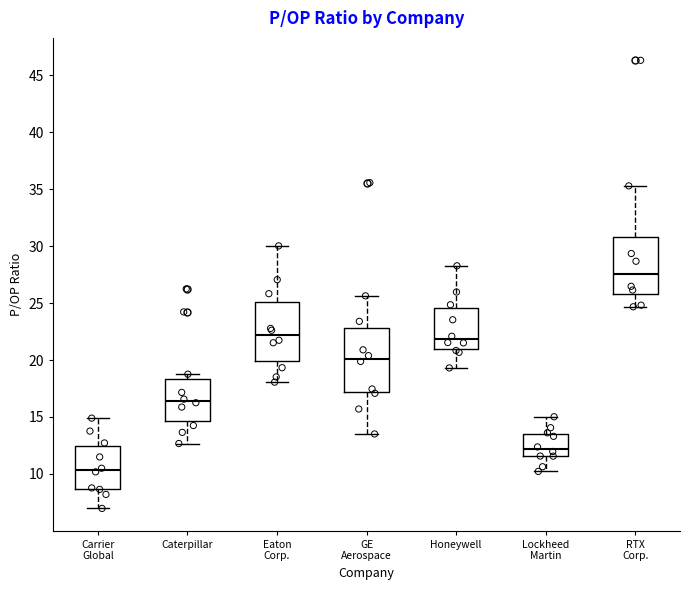

Reading left to right, read every box against the y-axis: the position of its median line, the range the box covers, and the ends of its whiskers. The values are not printed on the chart, so give them approximately, as read against the axis.

Carrier Global: median 10.5, box 8.5 to 12.5, whiskers 7.0 to 15.0
Caterpillar: median 16.5, box 14.5 to 18.5, whiskers 12.5 to 19.0
Eaton Corp.: median 22.0, box 20.0 to 25.0, whiskers 18.0 to 30.0
GE Aerospace: median 20.0, box 17.0 to 23.0, whiskers 13.5 to 25.5
Honeywell: median 22.0, box 21.0 to 24.5, whiskers 19.5 to 28.5
Lockheed Martin: median 12.0, box 11.5 to 13.5, whiskers 10.0 to 15.0
RTX Corp.: median 27.5, box 26.0 to 31.0, whiskers 24.5 to 35.5